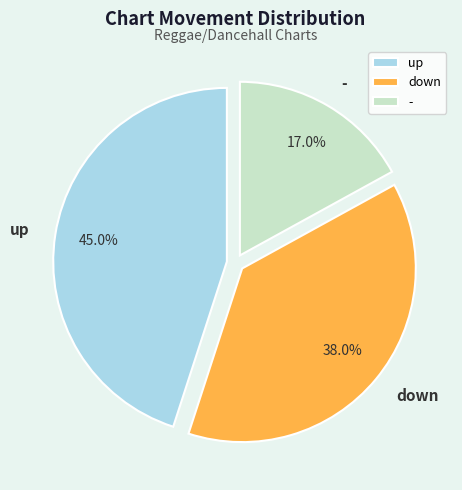

Do up and - together represent more than half of the pie?

Yes